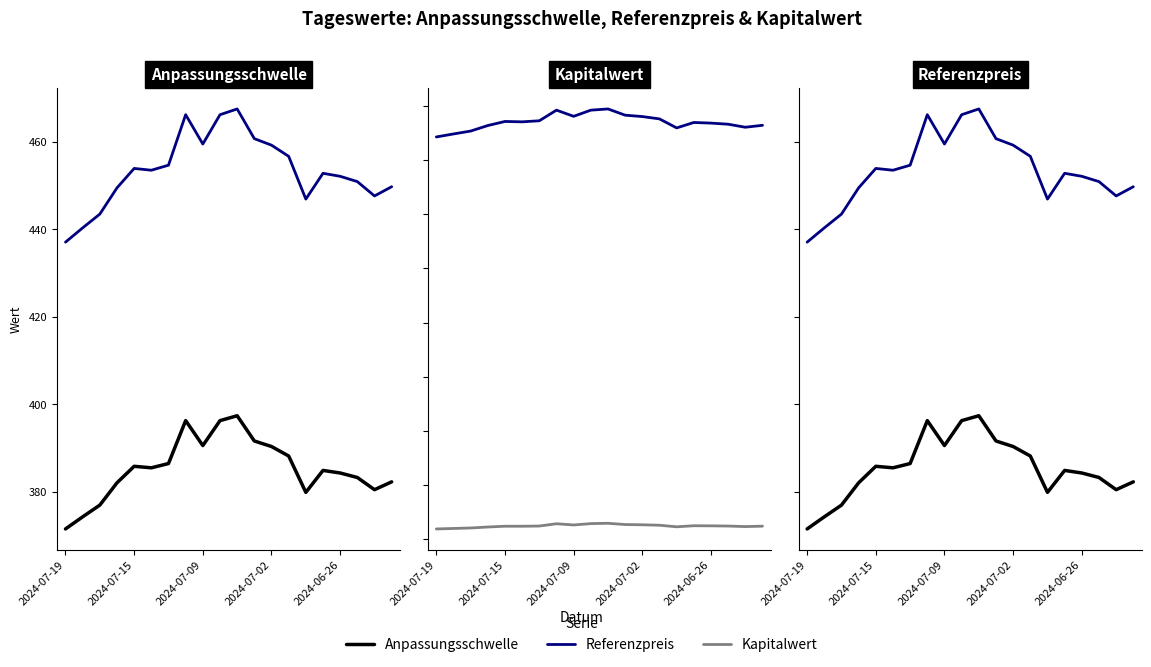

True or false: Referenzpreis and Kapitalwert cross at least once.

False